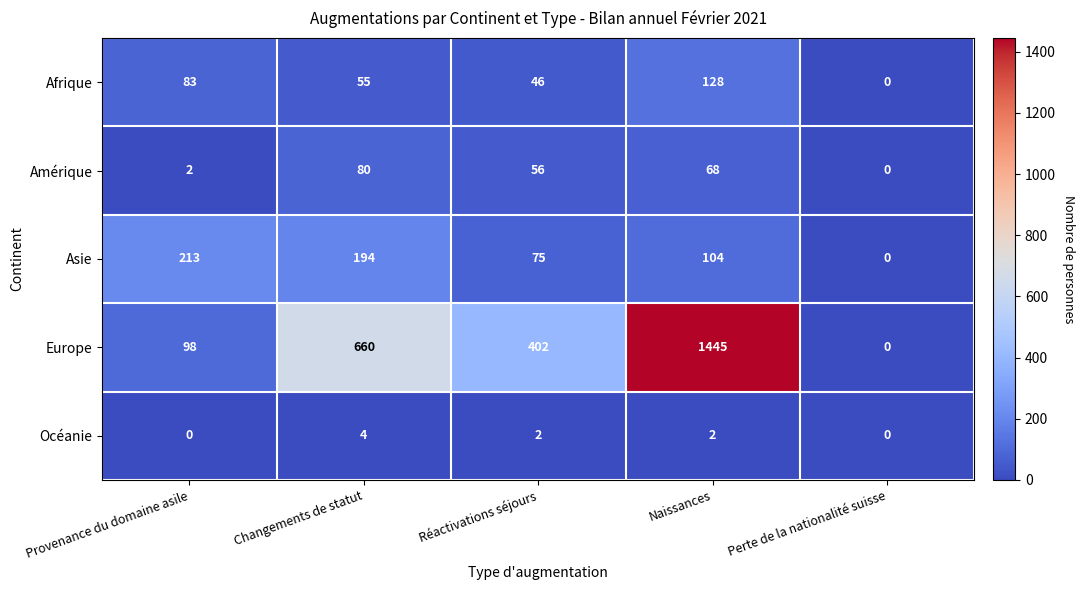

Where is Europe nearest to the value 722?

Changements de statut